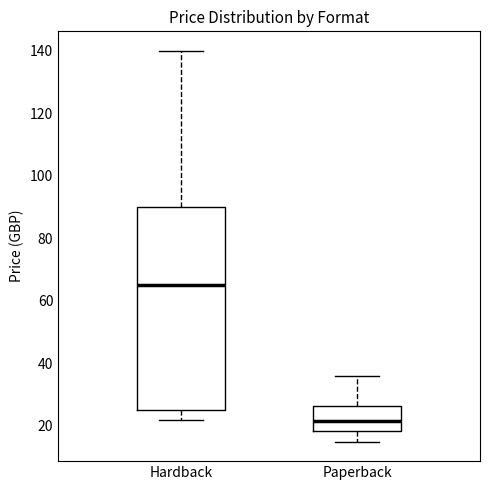

Reading left to right, transcribe this box plot: for each box, give where its median line is, the range the box spans, and where its two whiskers end, as read against the y-axis. The values are not printed on the chart, so give them approximately, as read against the axis.

Hardback: median 66, box 26 to 90, whiskers 22 to 140
Paperback: median 22, box 18 to 26, whiskers 14 to 36